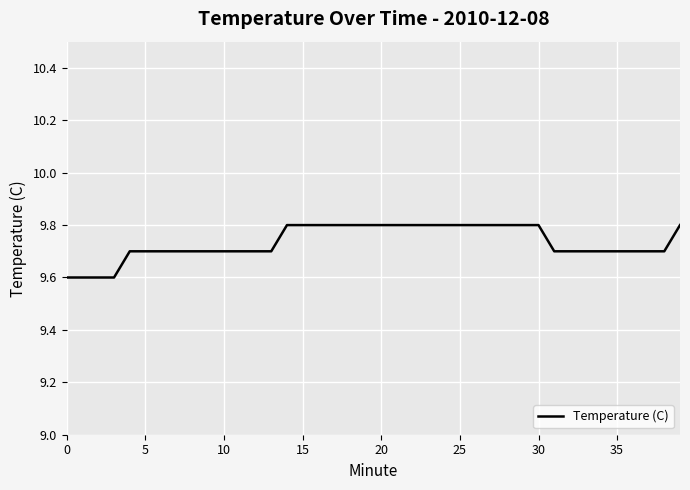

Does the chart display data point markers on the line(s)?

No